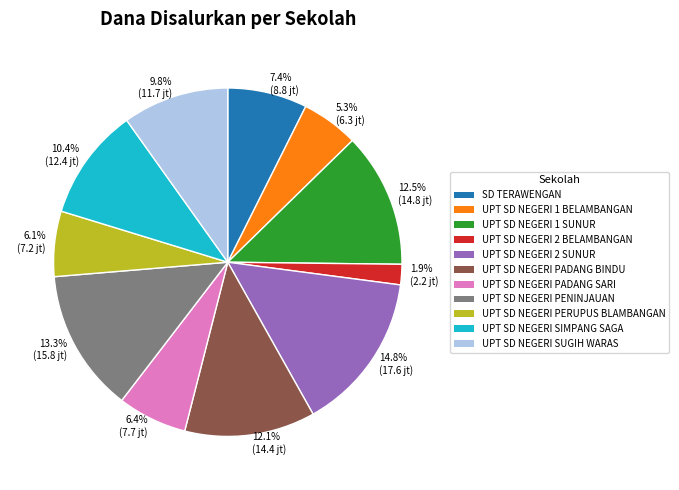

Is there any slice that represents more than half of the pie?

No